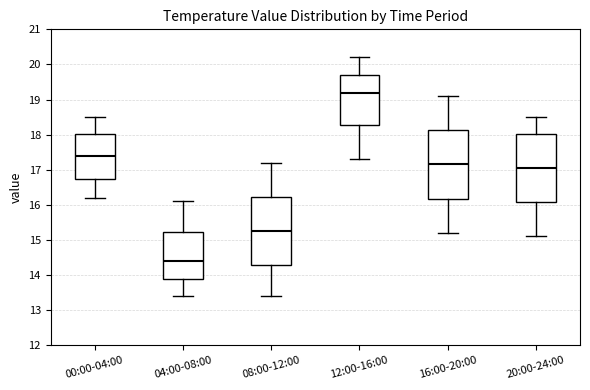

Reading left to right, read every box against the y-axis: the position of its median line, the range the box covers, and the ends of its whiskers. The values are not printed on the chart, so give them approximately, as read against the axis.

00:00-04:00: median 17.4, box 16.8 to 18.0, whiskers 16.2 to 18.5
04:00-08:00: median 14.4, box 13.9 to 15.2, whiskers 13.4 to 16.1
08:00-12:00: median 15.3, box 14.3 to 16.2, whiskers 13.4 to 17.2
12:00-16:00: median 19.2, box 18.3 to 19.7, whiskers 17.3 to 20.2
16:00-20:00: median 17.2, box 16.2 to 18.1, whiskers 15.2 to 19.1
20:00-24:00: median 17.1, box 16.1 to 18.0, whiskers 15.1 to 18.5